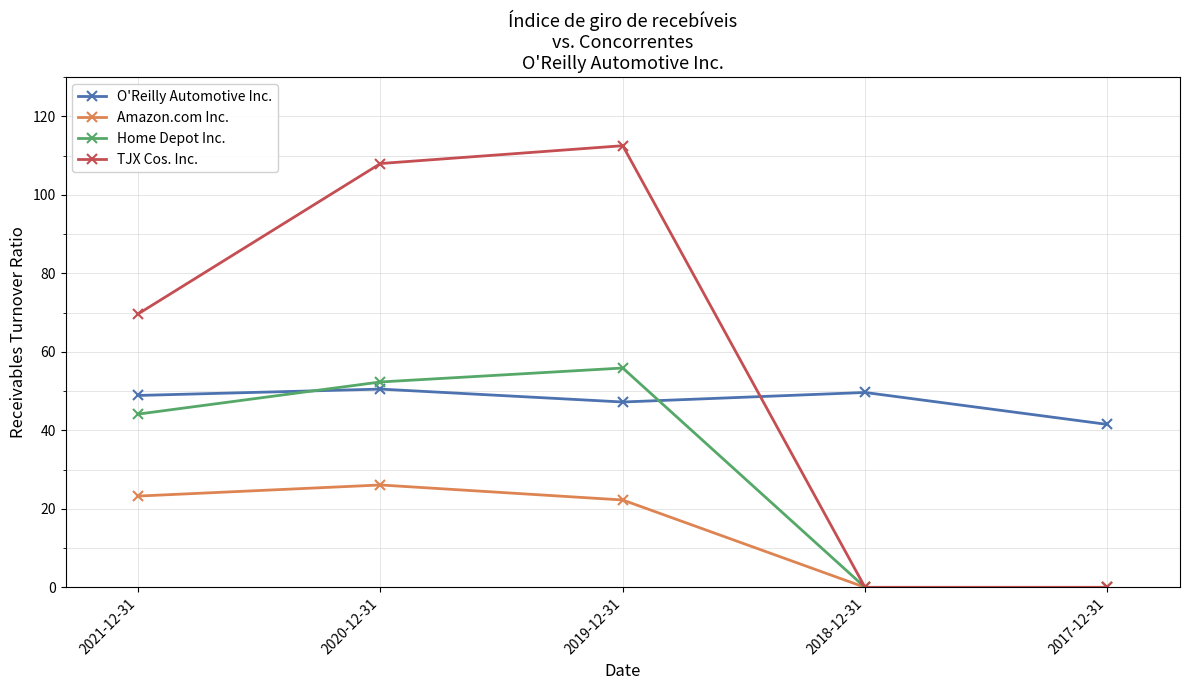

Is the value of Amazon.com Inc. at 2019-12-31 greater than the value of Home Depot Inc. at 2020-12-31?

No